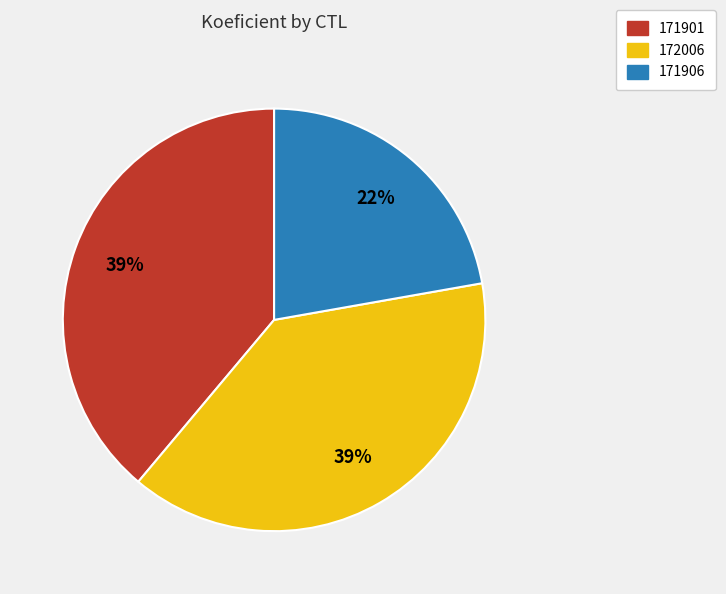

Is there any slice that represents more than half of the pie?

No